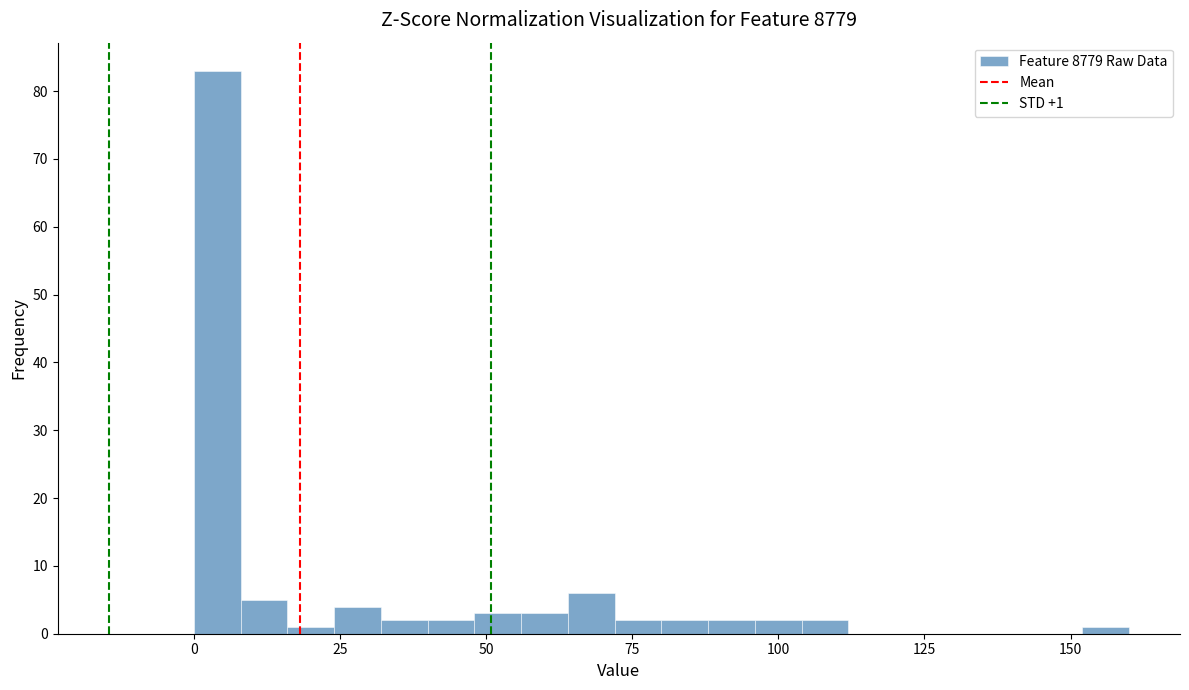

Read against the x-axis, roughly where is the centre of the tallest bar?

5